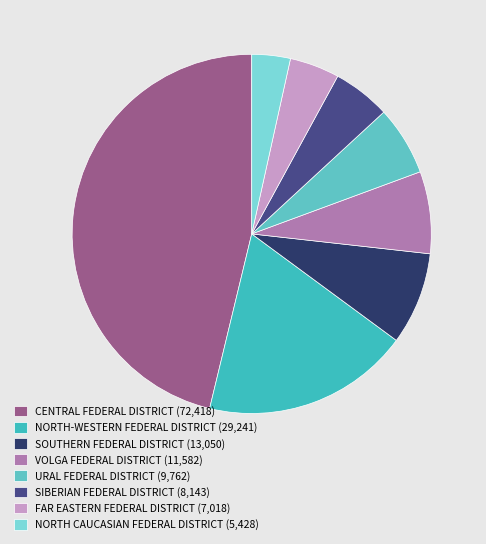

To the nearest percent, what portion does NORTH-WESTERN FEDERAL DISTRICT represent?

19%